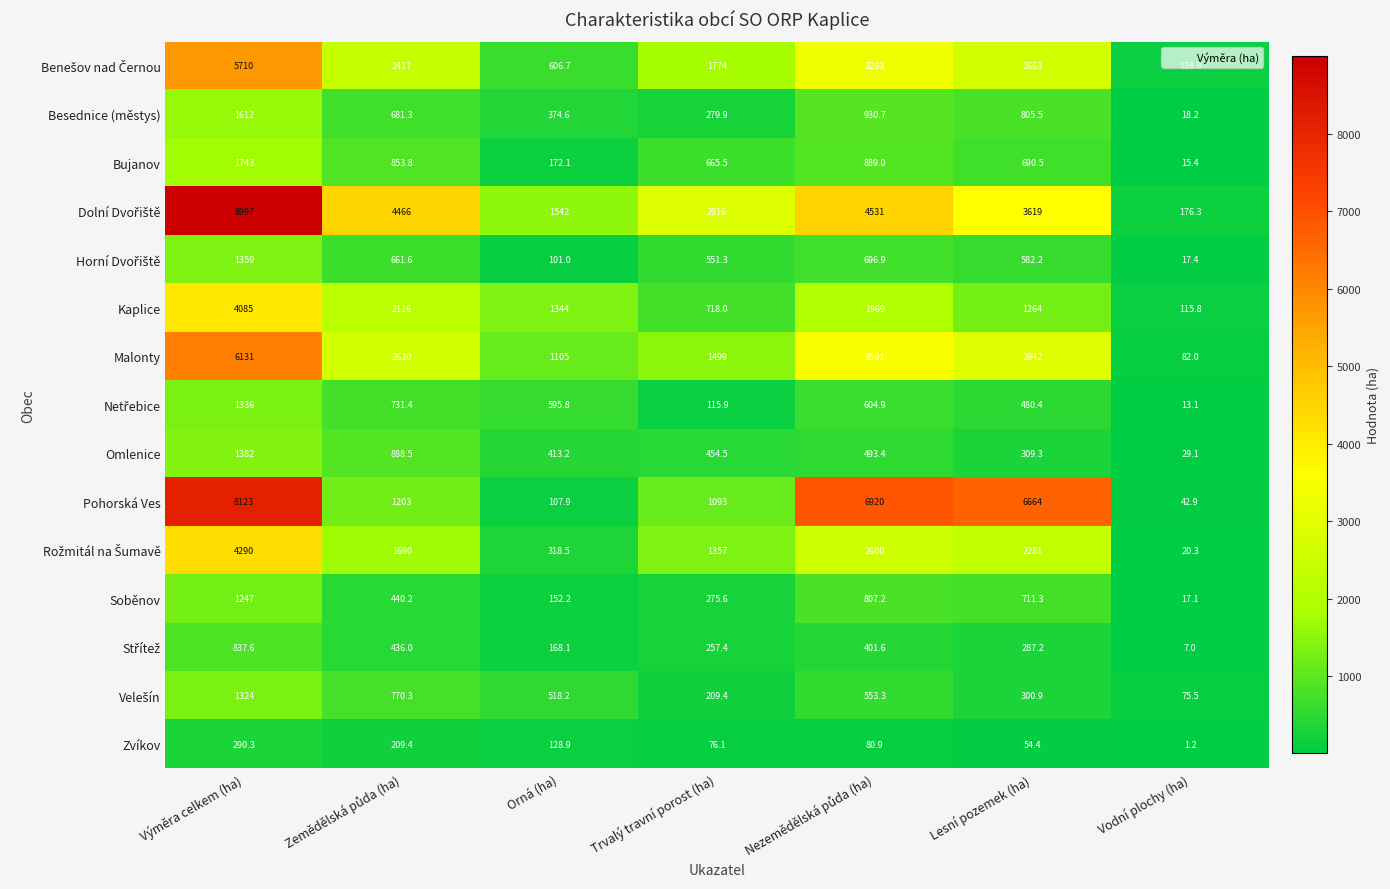

What is the difference between the maximum and minimum values in the Pohorská Ves series?

8080.1